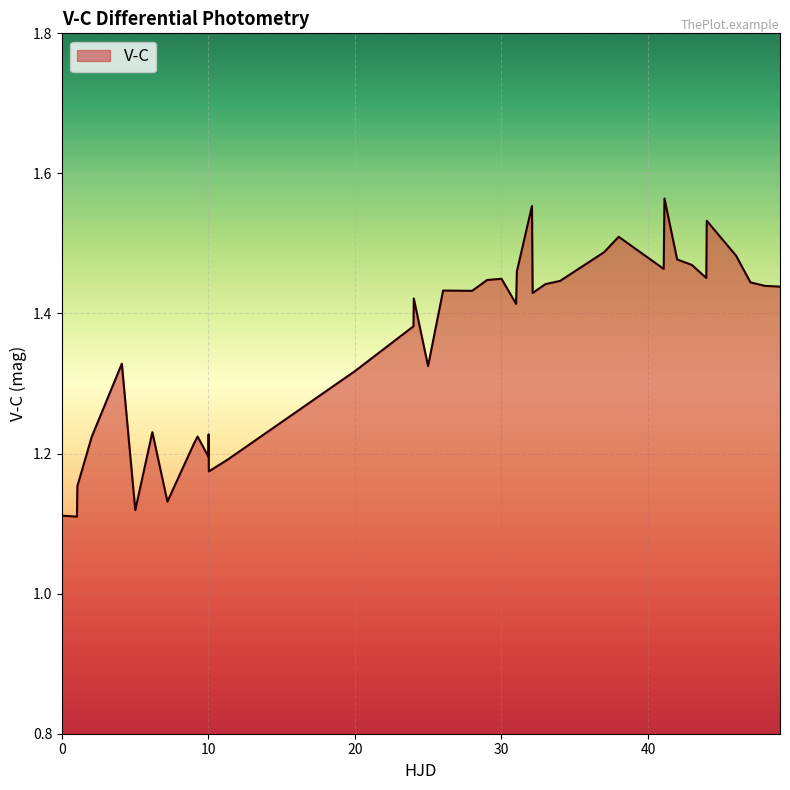

Does the chart display data point markers on the line(s)?

No